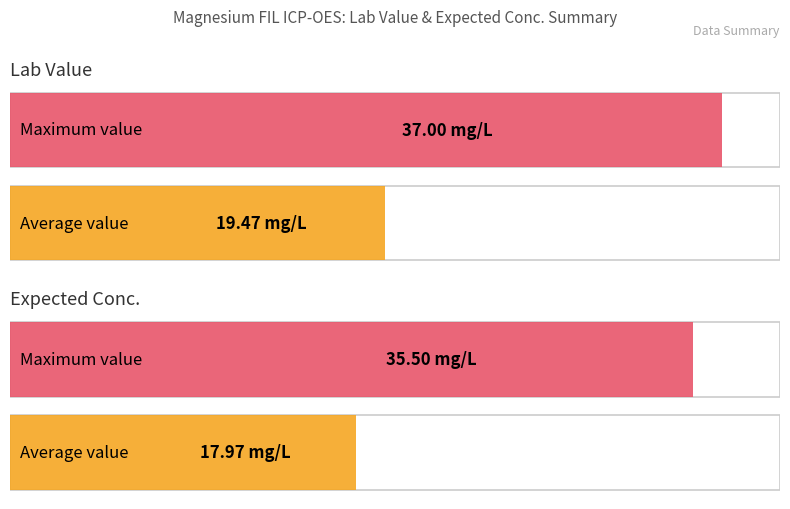

Is it true that Lab Value equals 2.5 at 7180209?

False